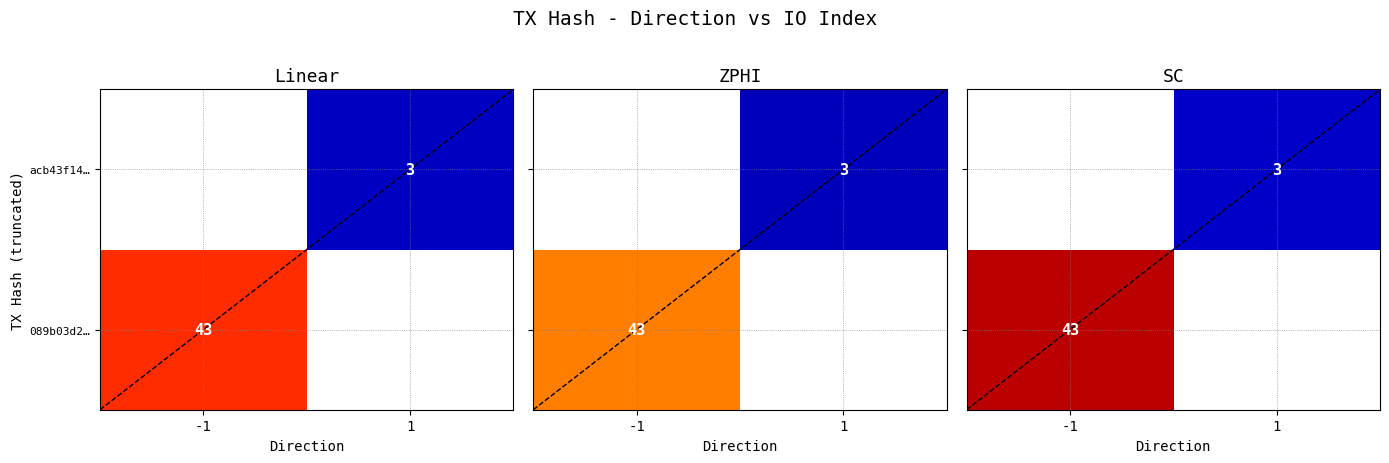

Is it true that 089b03d2… equals 56 at -1?

False